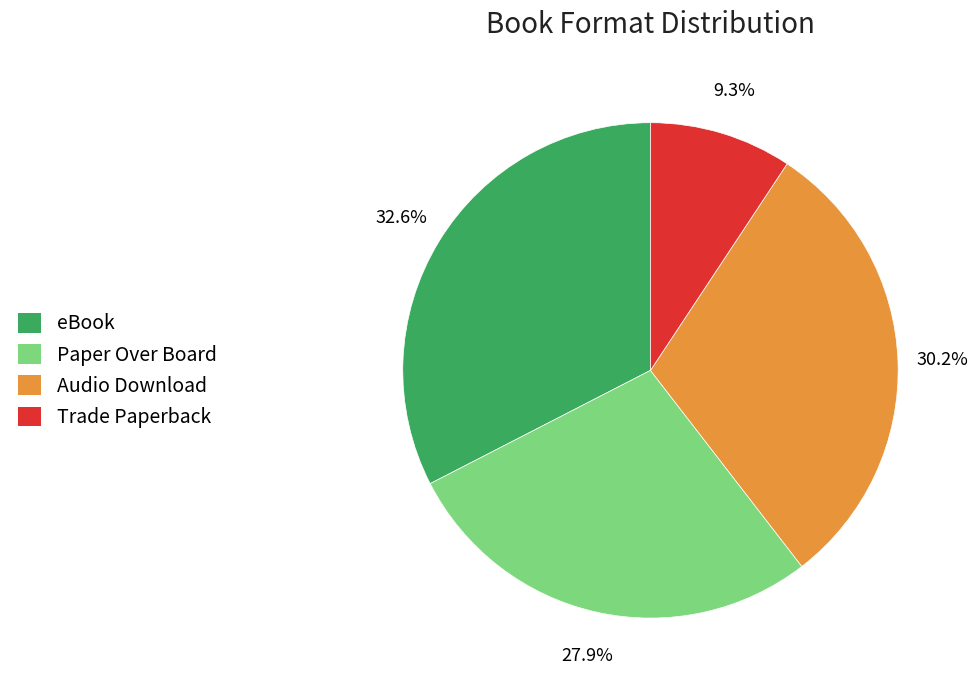

How many slices are in this pie chart?

4